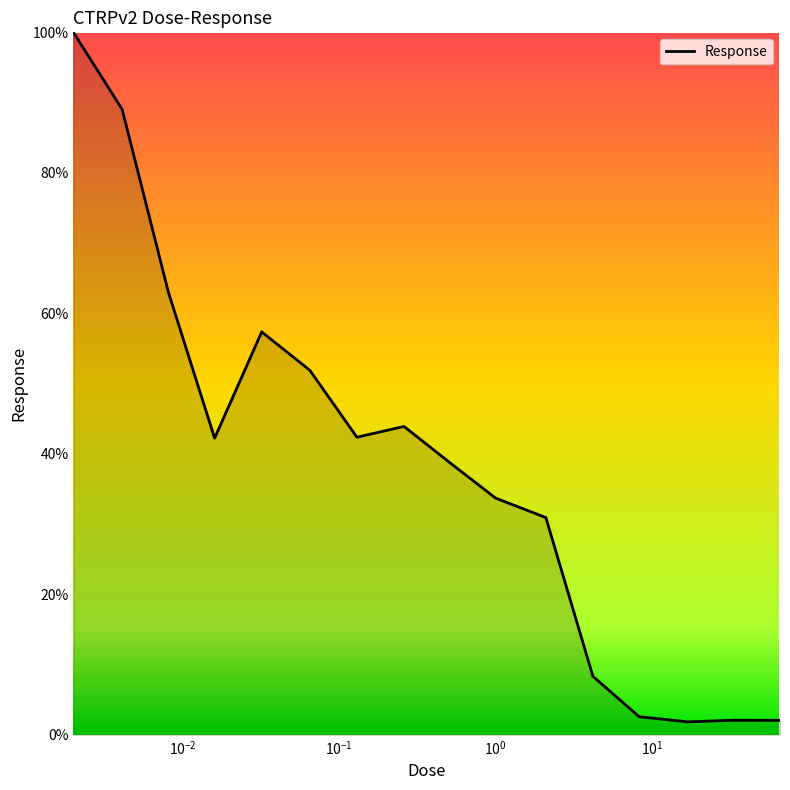

What is the difference between the maximum and minimum values?

98.2